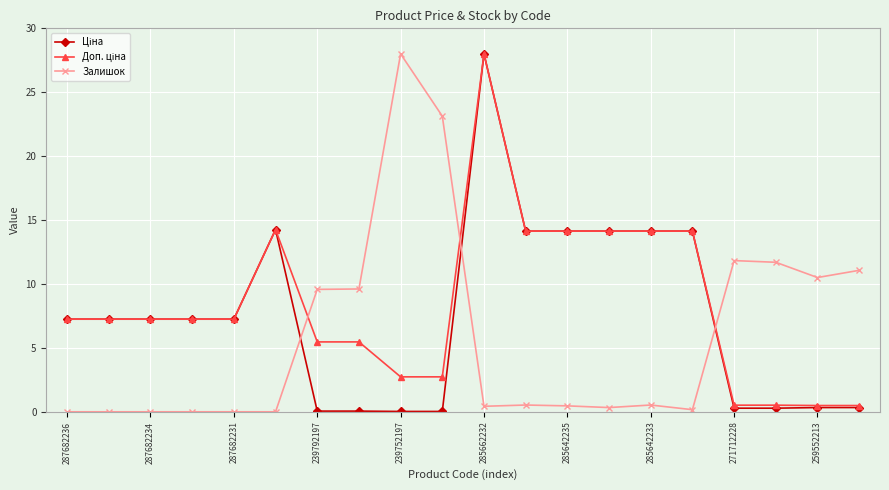

What is the value of the Залишок point at the 20th from the left?

11.1